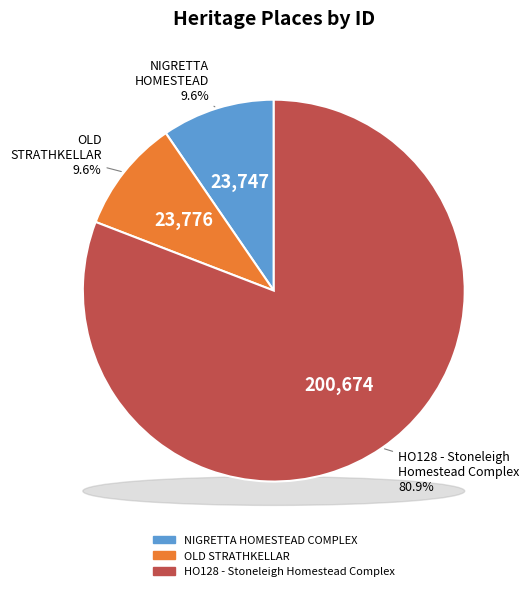

To the nearest percent, what is the combined percentage of OLD STRATHKELLAR and HO128 - Stoneleigh Homestead Complex?

90%